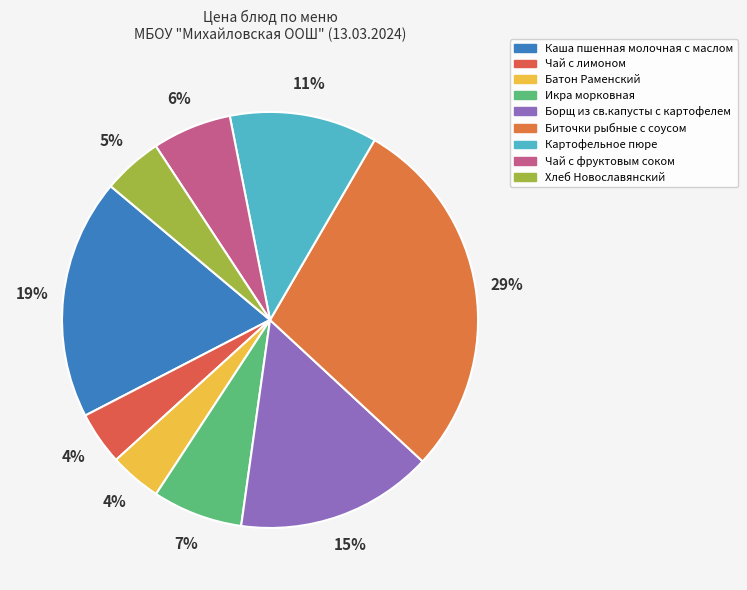

What percentage do Икра морковная and Каша пшенная молочная с маслом together represent?

25.7%